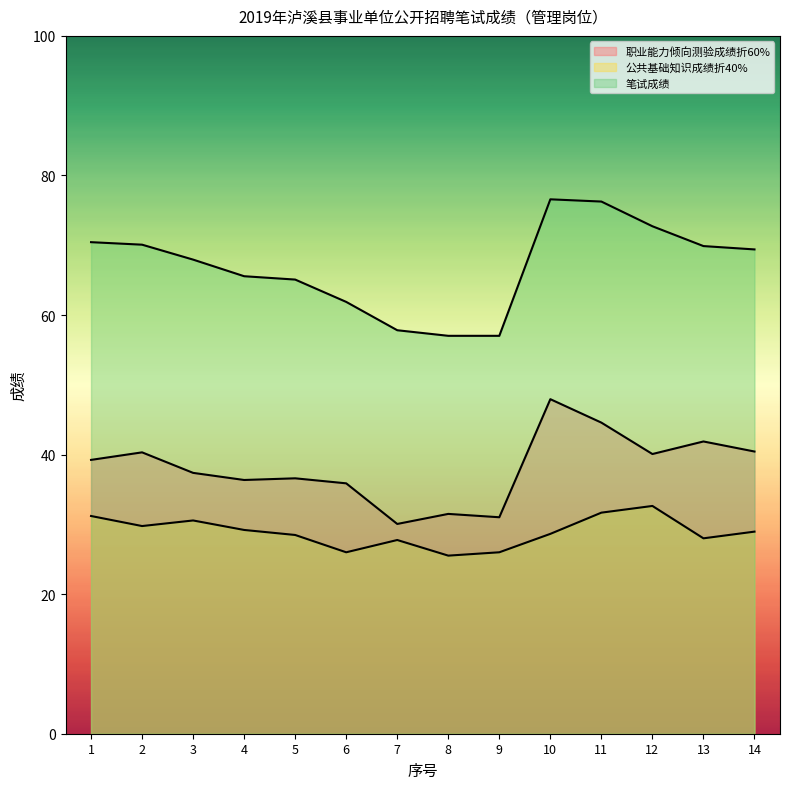

Count the number of data series in this chart.

3